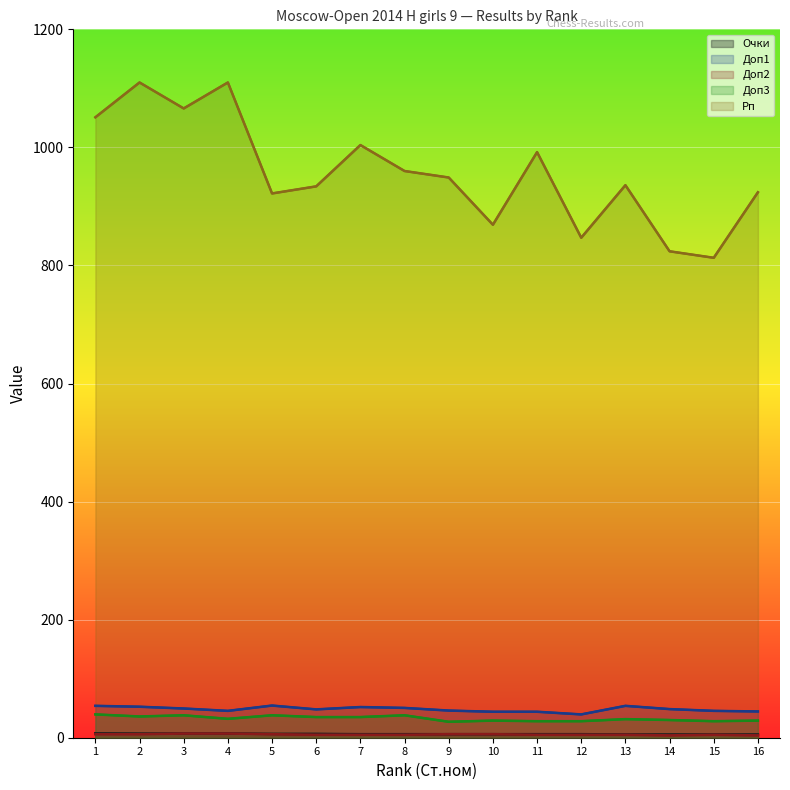

How many categories are shown in the chart?

16